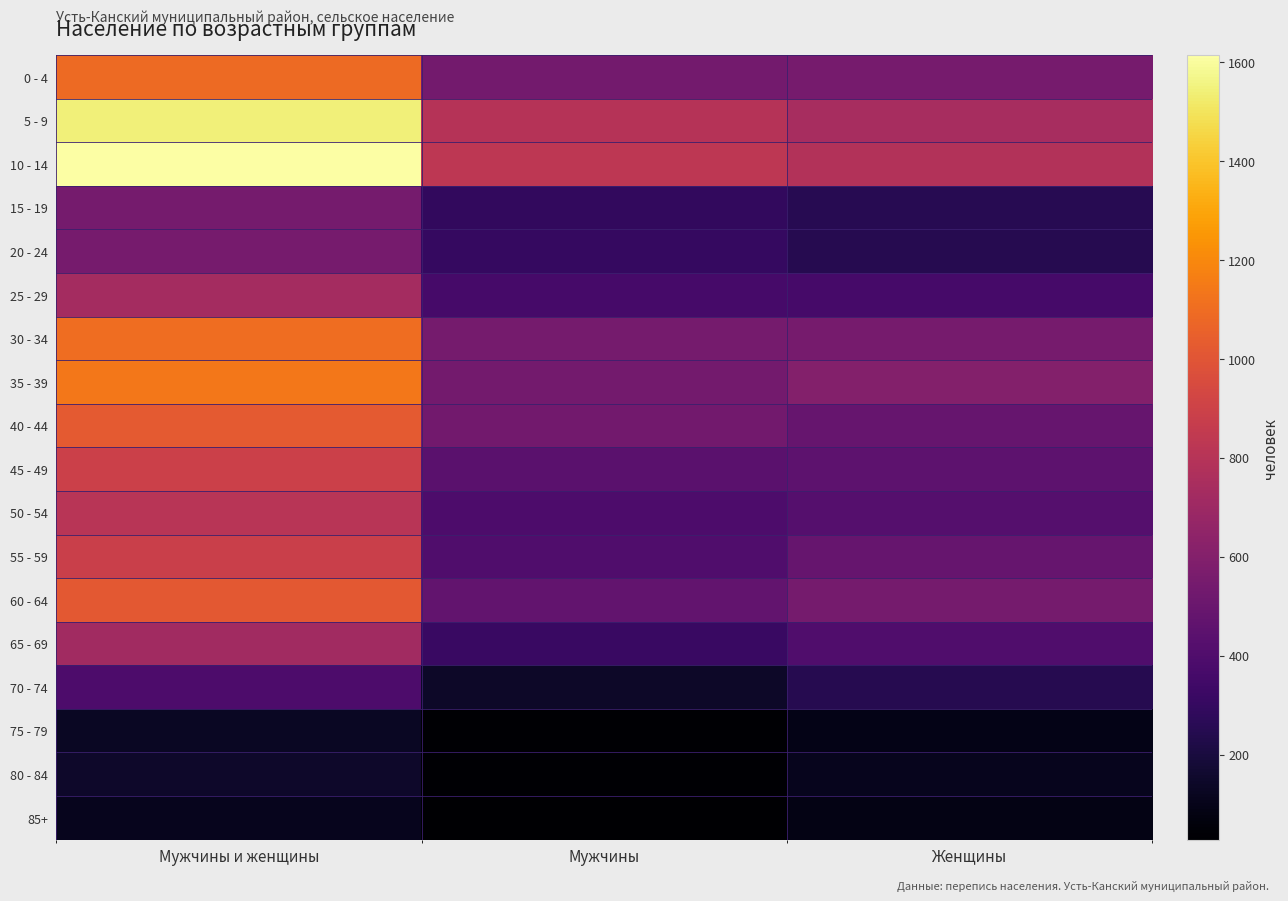

What is the total value across all series at Мужчины и женщины?

14438